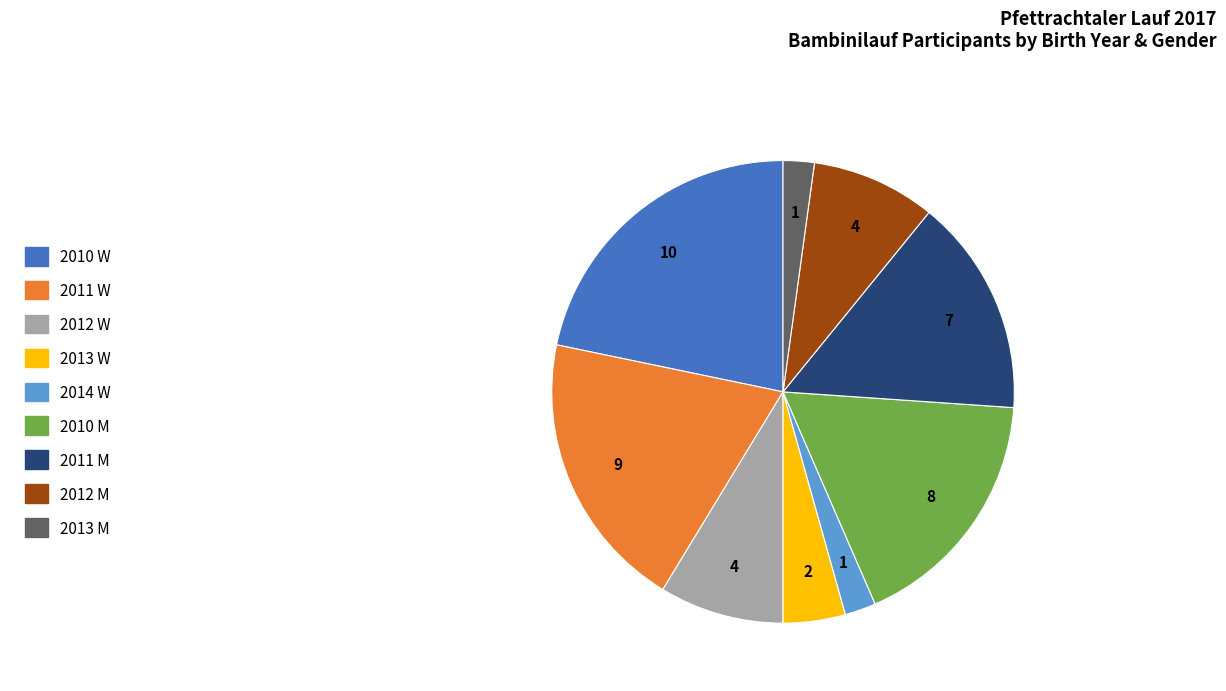

Which slice is the largest?

2010 W